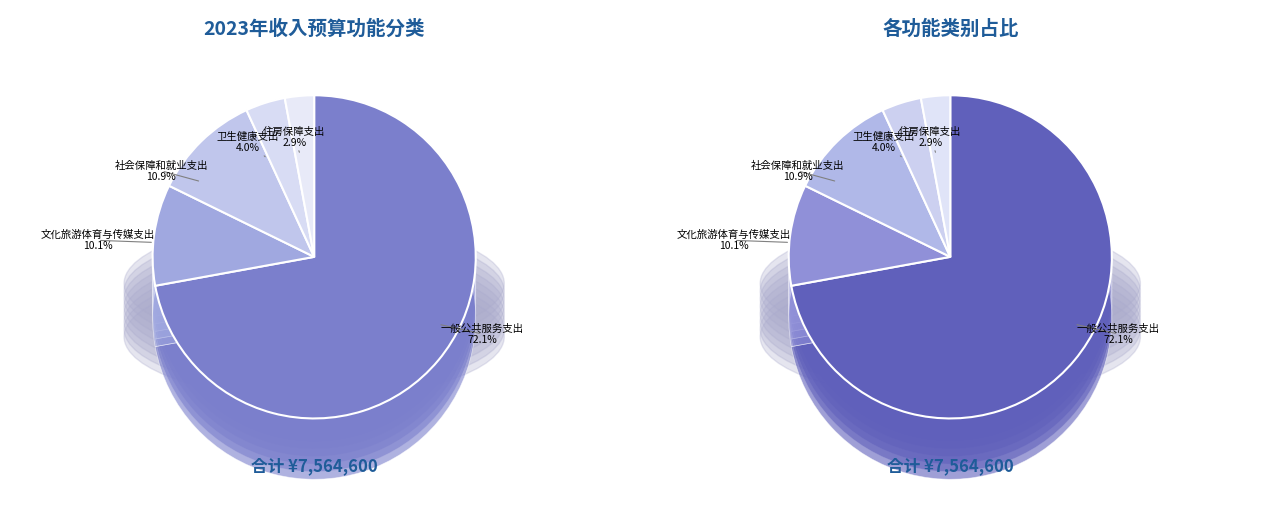

What is the ratio of the value at 卫生健康支出 to the value at 一般公共服务支出?

0.1